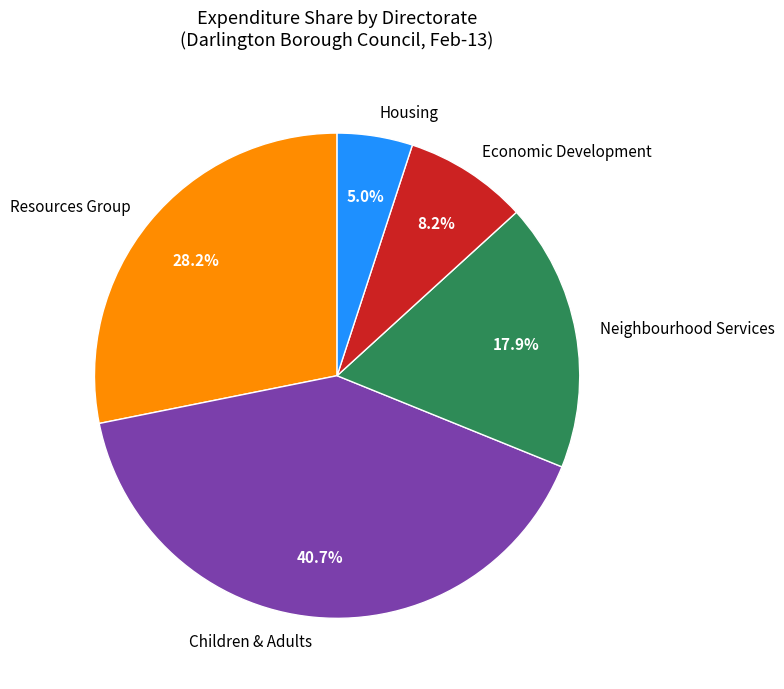

Which slice is the largest?

Children & Adults